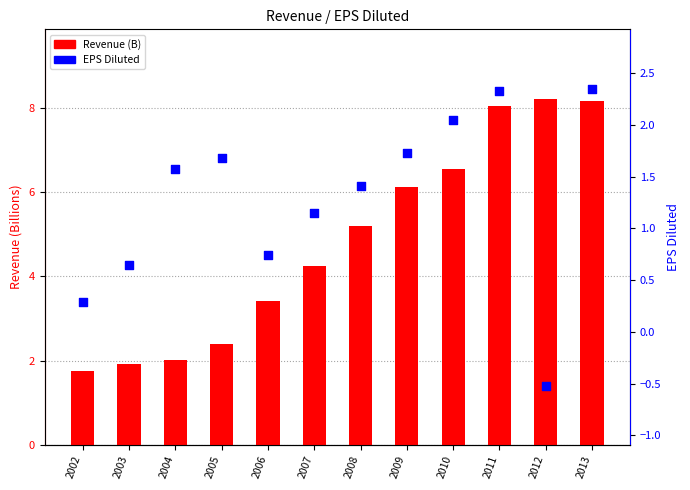

Is the value of EPS Diluted at 2004 greater than the value of Revenue (B) at 2003?

No